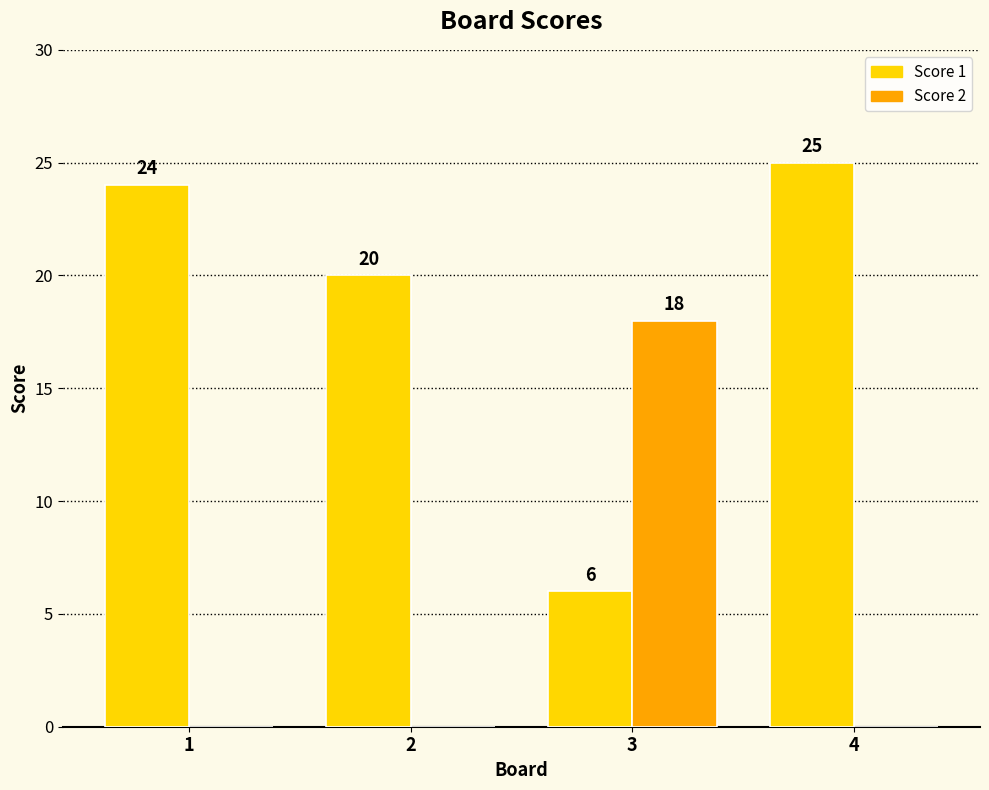

How many data points in Score 2 are above 0?

1